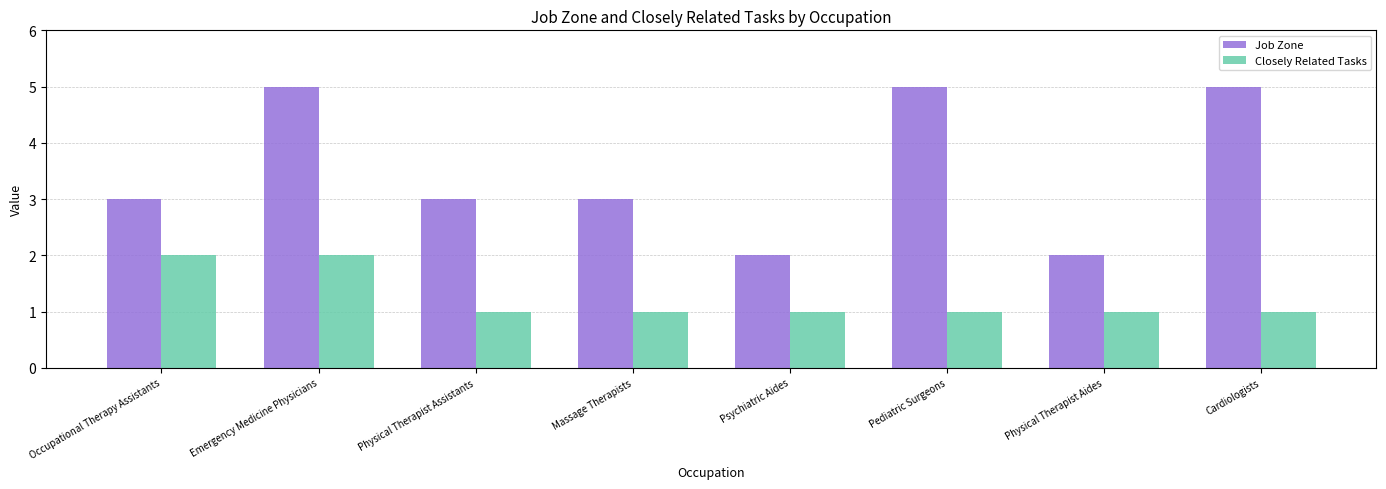

What is the highest value of the Job Zone series?

5